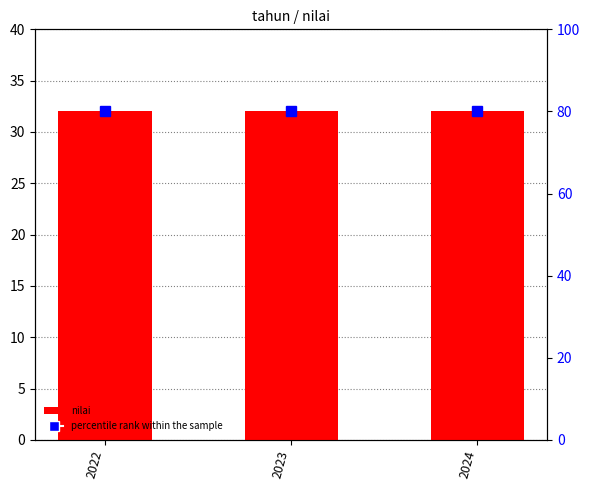

Reading left to right, list all the values displayed in this chart.

nilai: 32.0	32.0	32.0
percentile rank within the sample: 80.0	80.0	80.0